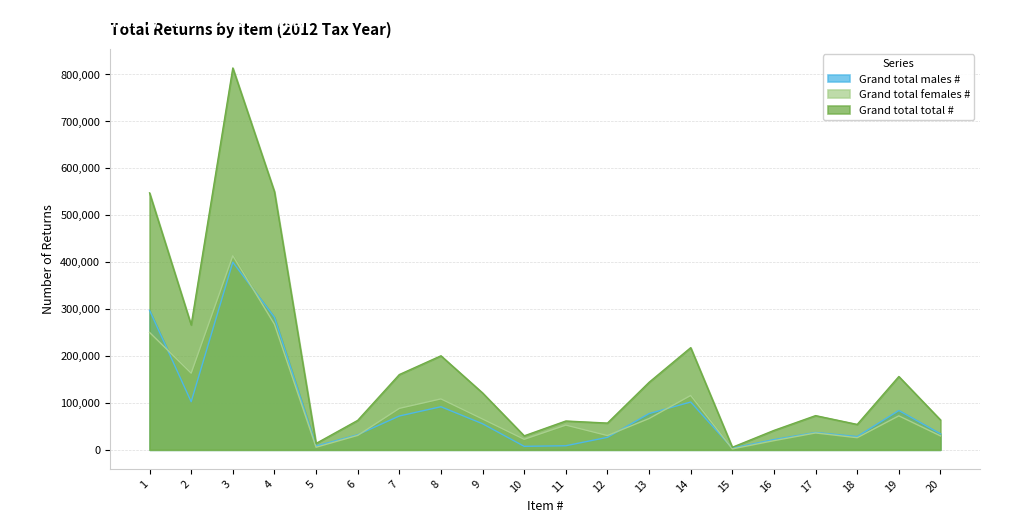

At which label does Grand total total # reach its minimum?

15